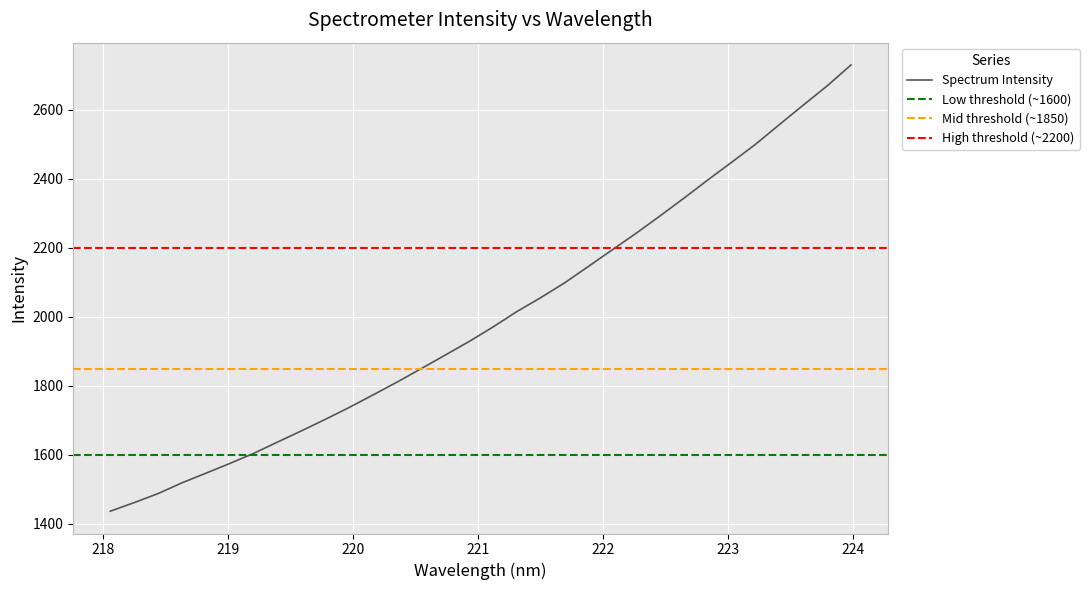

At which label is the value closest to 2083?

221.6902